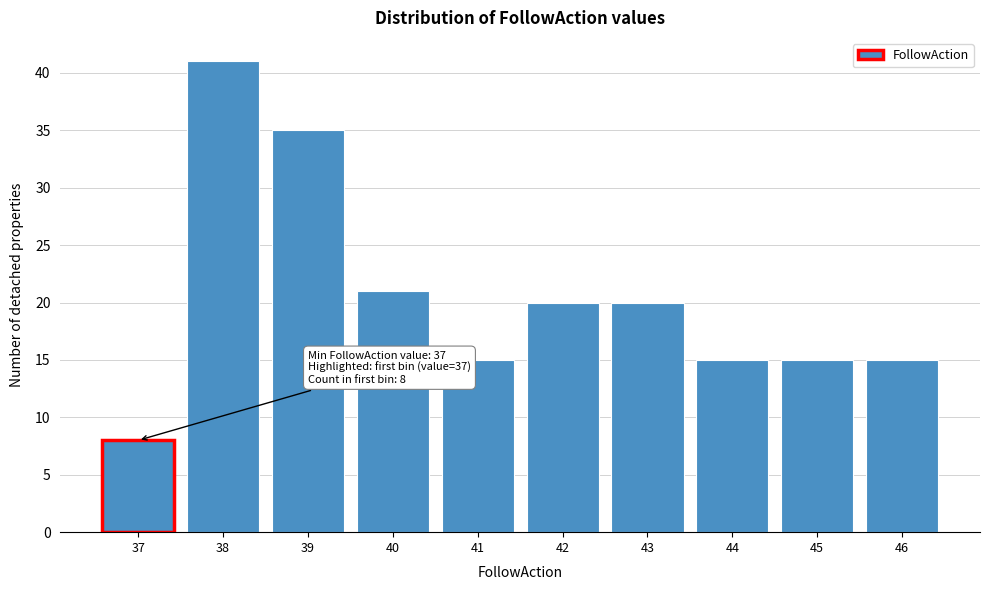

Reading right to left, extract all data points from this chart.

15	15	15	20	20	15	21	35	41	8